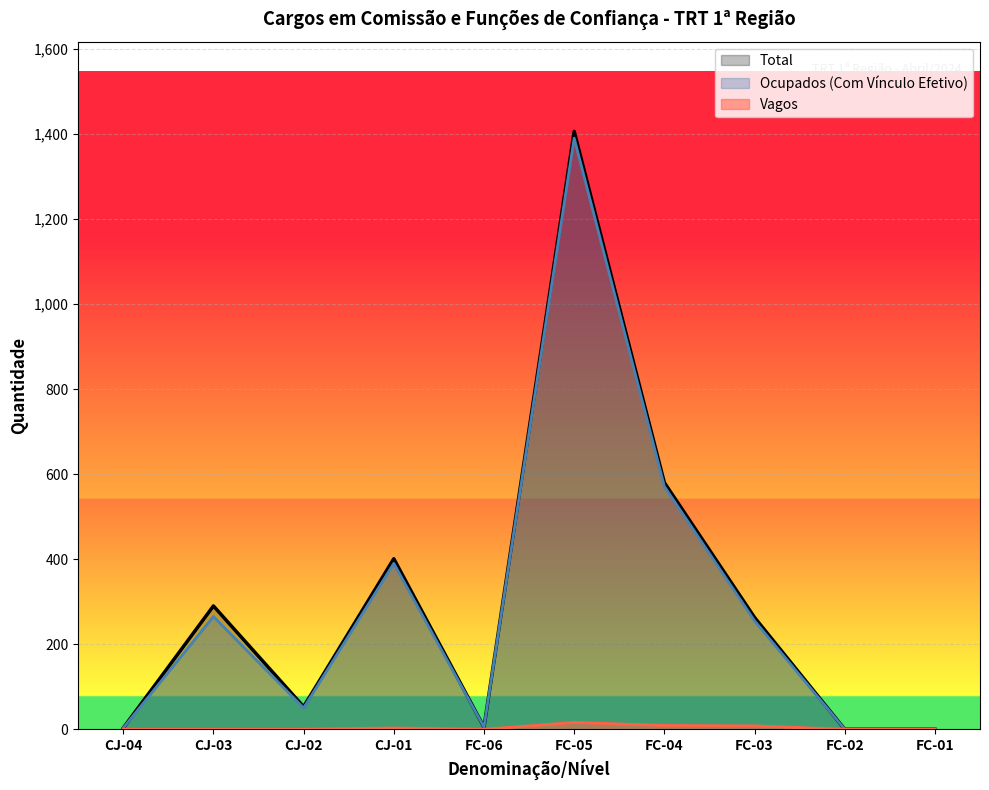

Reading left to right, extract all data points from this chart.

Ocupados (Com Vínculo Efetivo): CJ-04=3	CJ-03=265	CJ-02=50	CJ-01=390	FC-06=5	FC-05=1390	FC-04=571	FC-03=255	FC-02=0	FC-01=0
Vagos: CJ-04=0	CJ-03=0	CJ-02=0	CJ-01=3	FC-06=0	FC-05=16	FC-04=9	FC-03=8	FC-02=0	FC-01=0
Total: CJ-04=3	CJ-03=290	CJ-02=53	CJ-01=401	FC-06=5	FC-05=1406	FC-04=580	FC-03=263	FC-02=0	FC-01=0